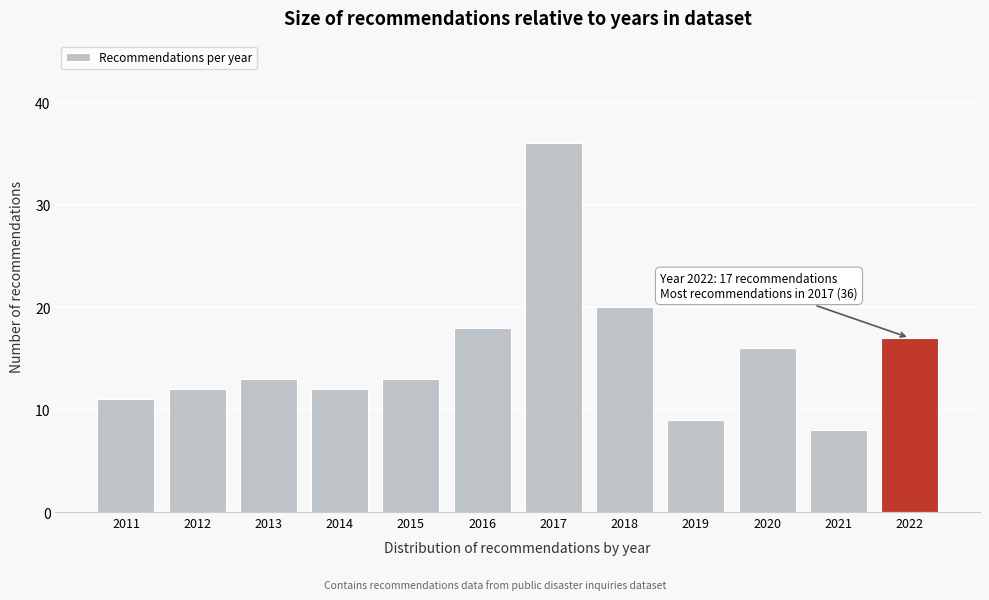

Reading left to right, extract all data points from this chart.

2011=11	2012=12	2013=13	2014=12	2015=13	2016=18	2017=36	2018=20	2019=9	2020=16	2021=8	2022=17